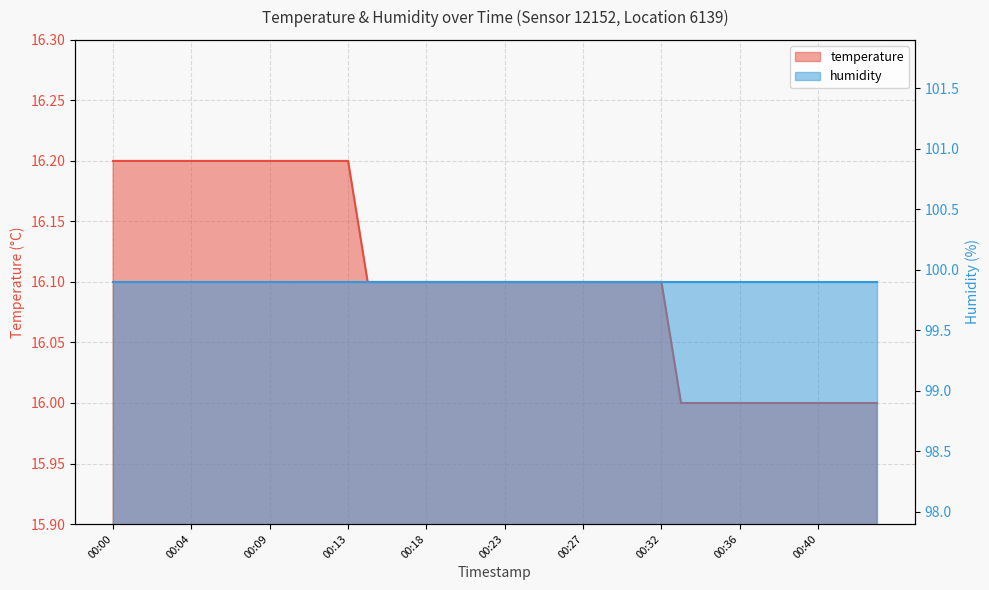

What is the sum of the values at 00:39 and 00:34?

32.0